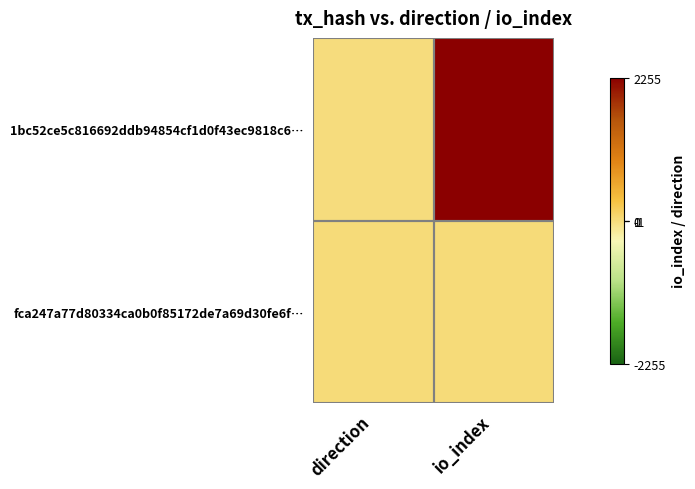

Which series has the largest range (max minus min)?

1bc52ce5c816692ddb94854cf1d0f43ec9818c6…